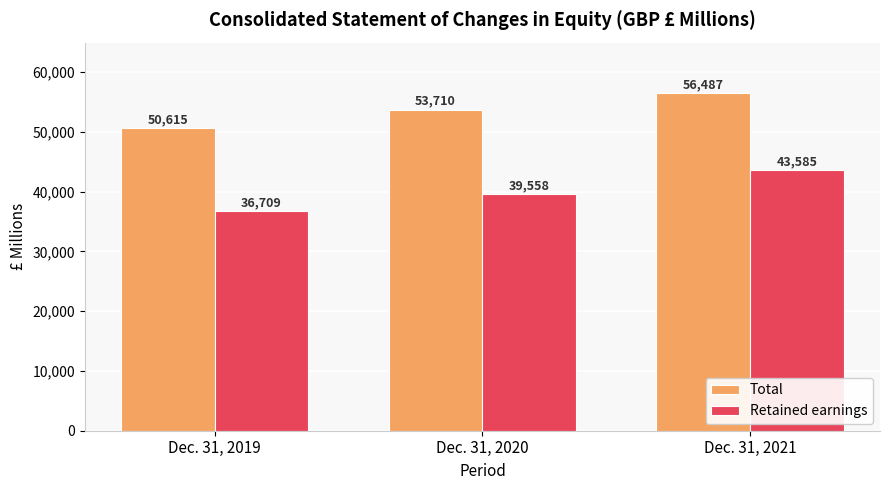

What is the difference between the Total values at Dec. 31, 2021 and Dec. 31, 2020?

2777